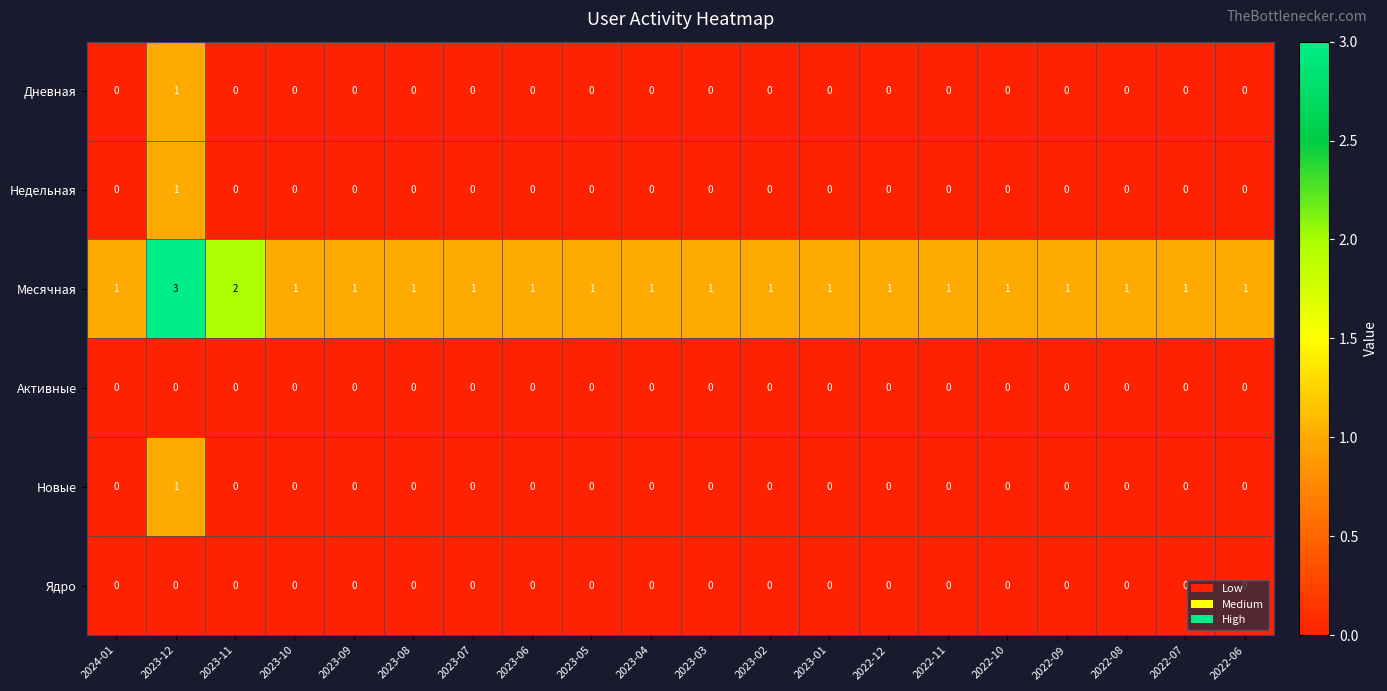

At which category is the sum across all series the highest?

2023-12